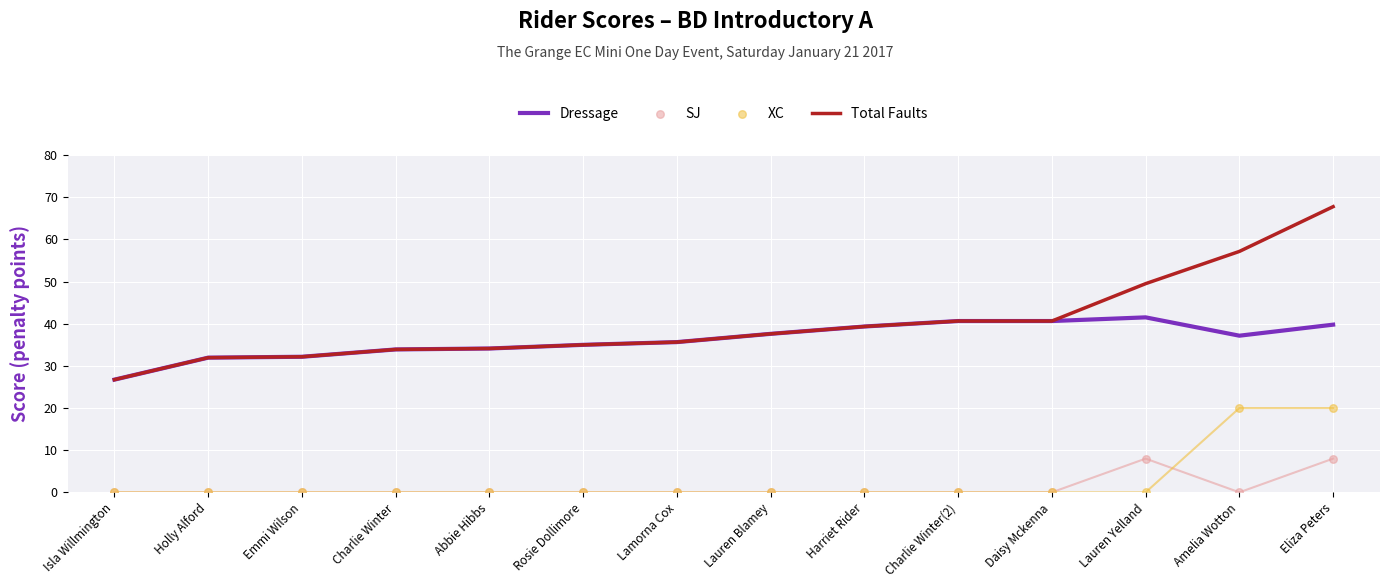

Which series has the largest Y range (max minus min)?

Total Faults